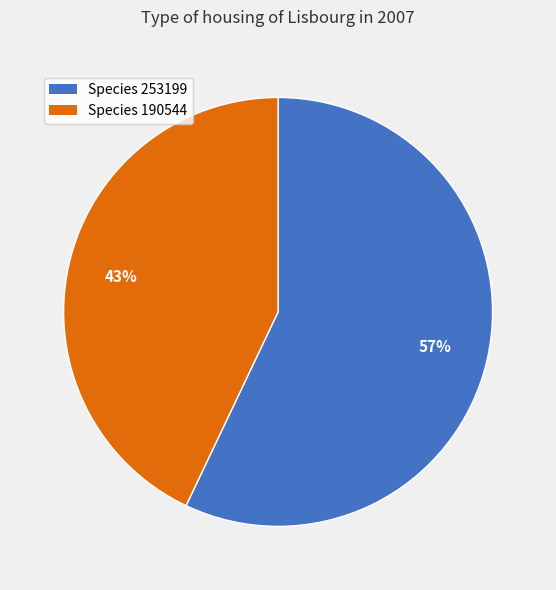

Does any single category account for the majority?

Yes